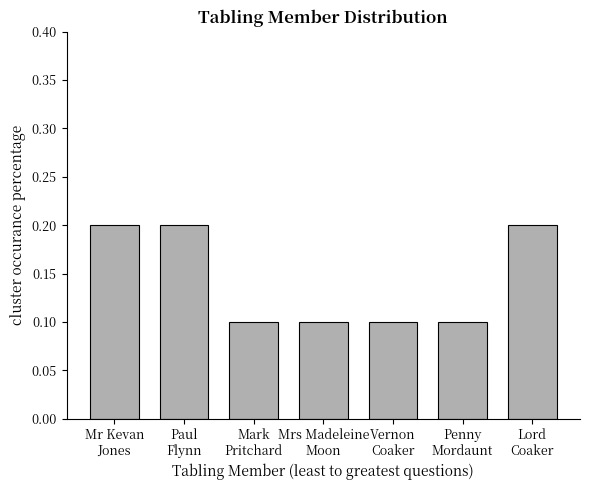

What is the value of the 3rd bar from the left?

0.1